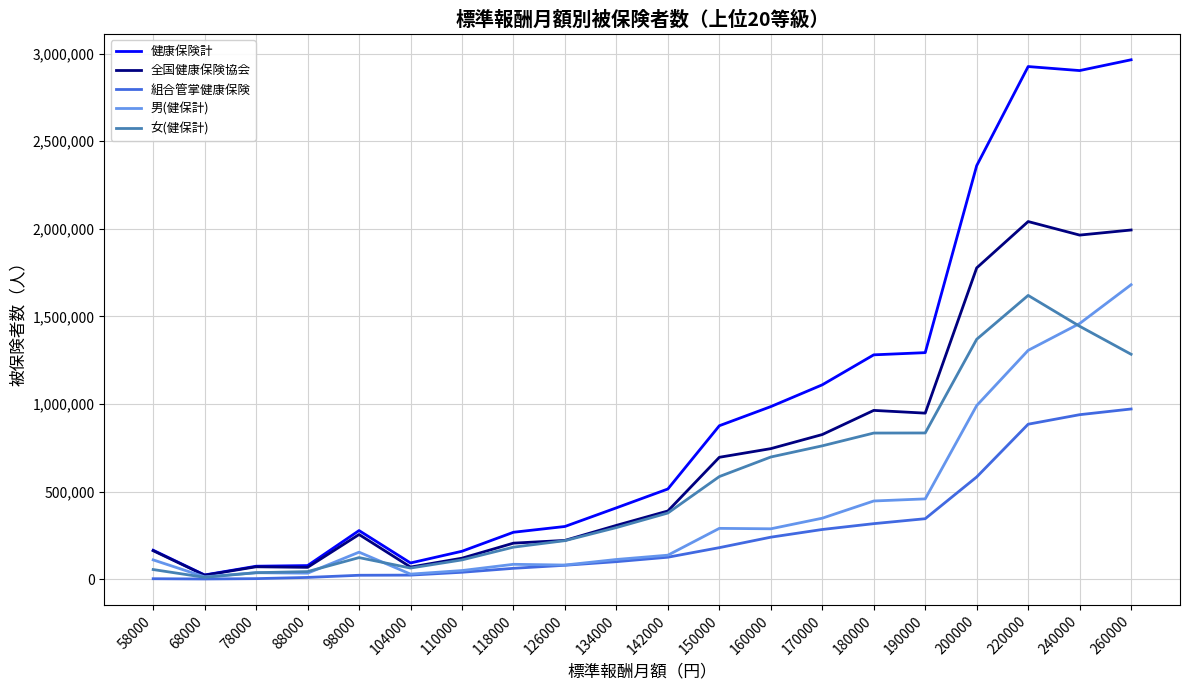

At which label is 健康保険計 closest to 1494340?

190000